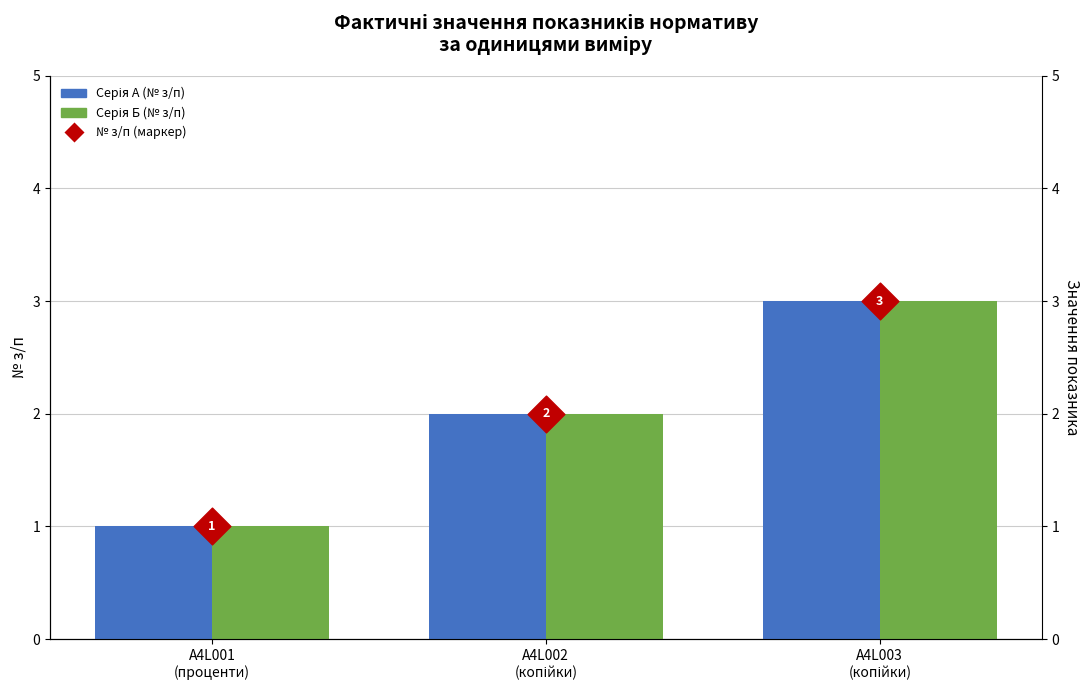

At which category is the sum across all series the highest?

A4L003
(копійки)